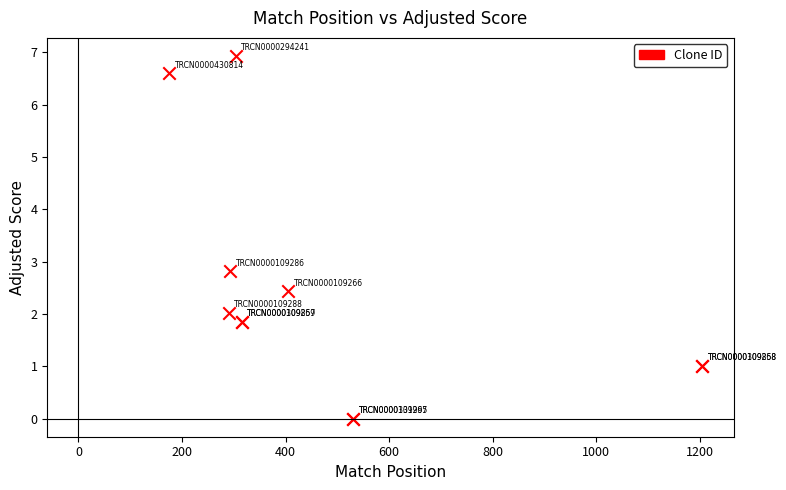

What Y value in the scatter plot is closest to 3?

2.8